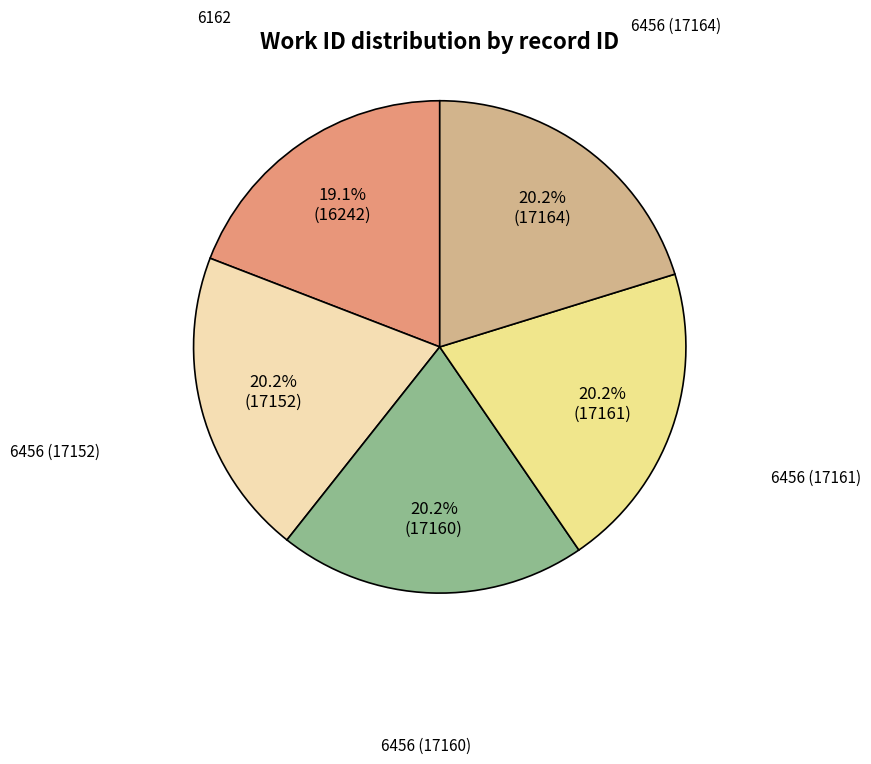

Is there a majority slice in this chart?

No